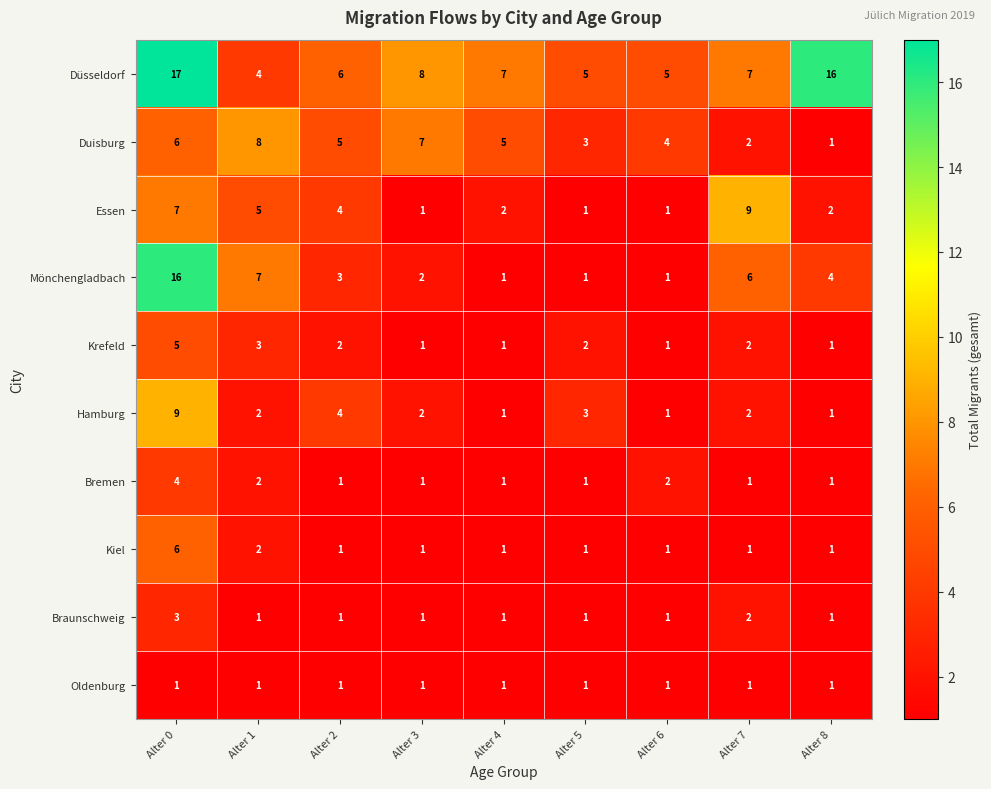

At how many categories does at least one series exceed 14?

2